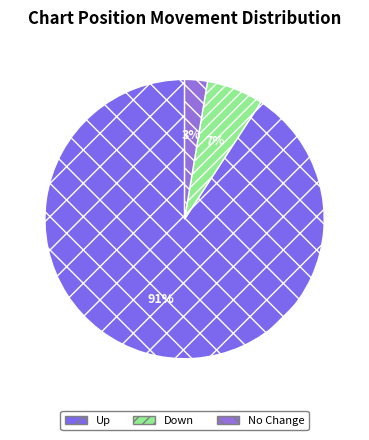

Which category has the biggest portion of the pie?

up